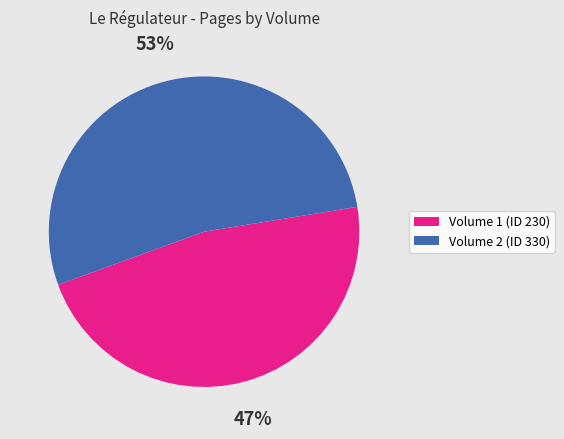

Do Volume 2 (ID 330) and Volume 1 (ID 230) together represent more than half of the pie?

Yes